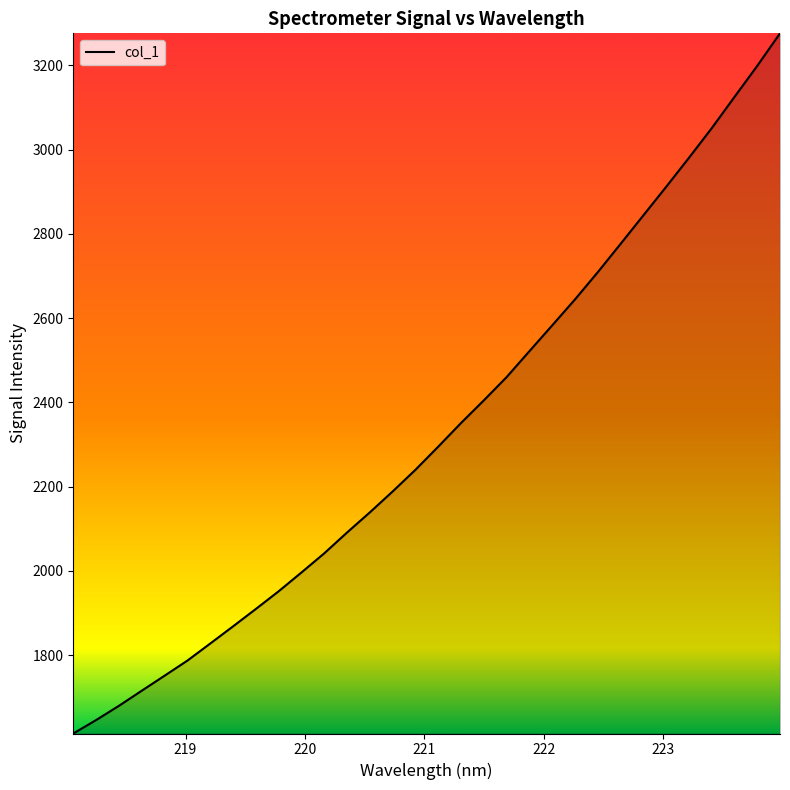

What is the maximum value shown in the chart?

3275.8